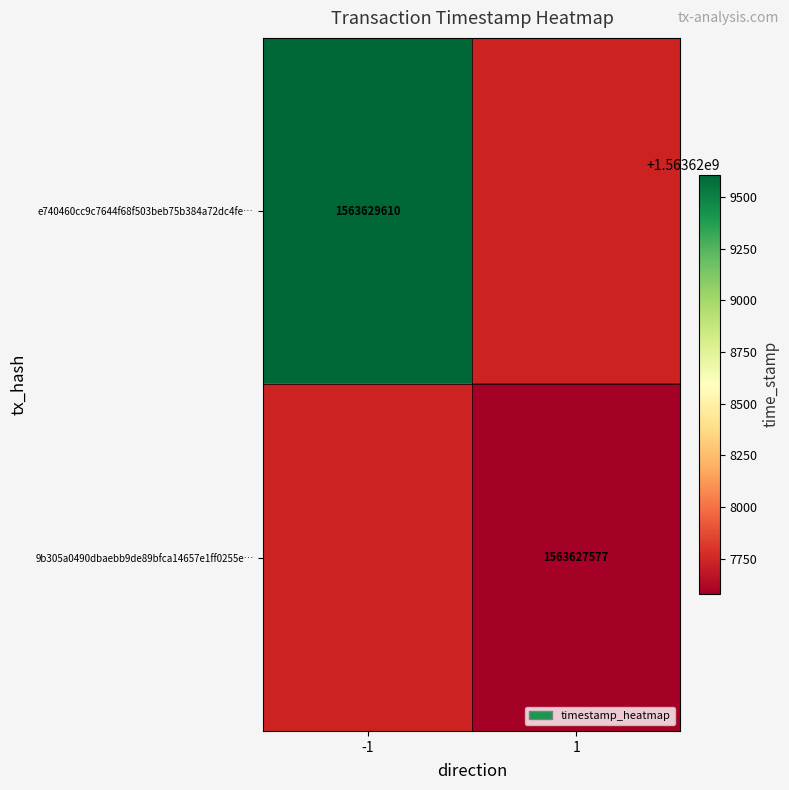

The value of e740460cc9c7644f68f503beb75b384a72dc4fe… at -1 is 1563629610. True or false?

True